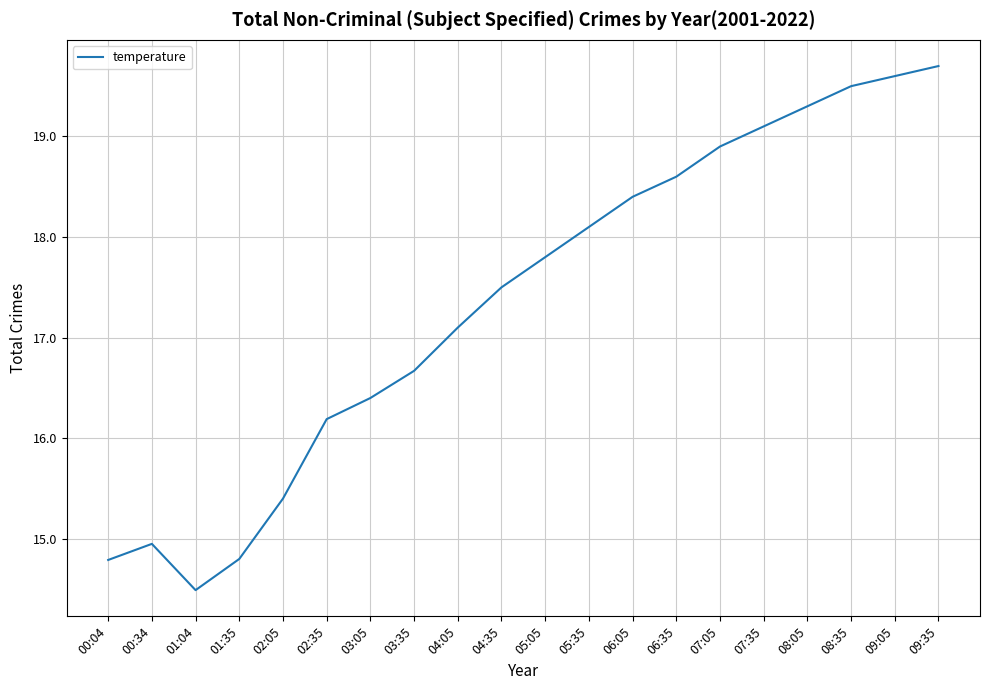

What position from the left is 07:05?

15